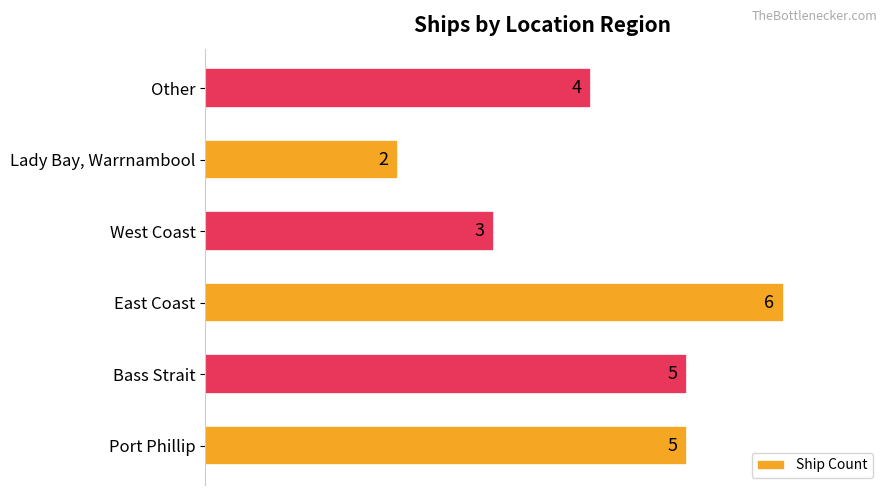

What is the sum of all values?

25